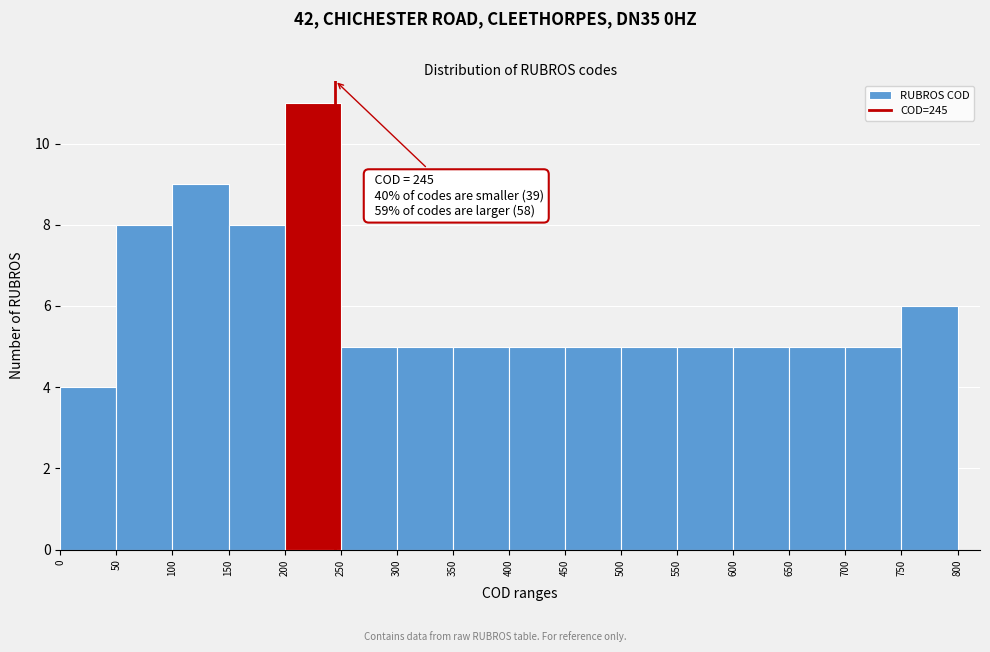

Which range on the x-axis has the tallest bar?

200 to 250